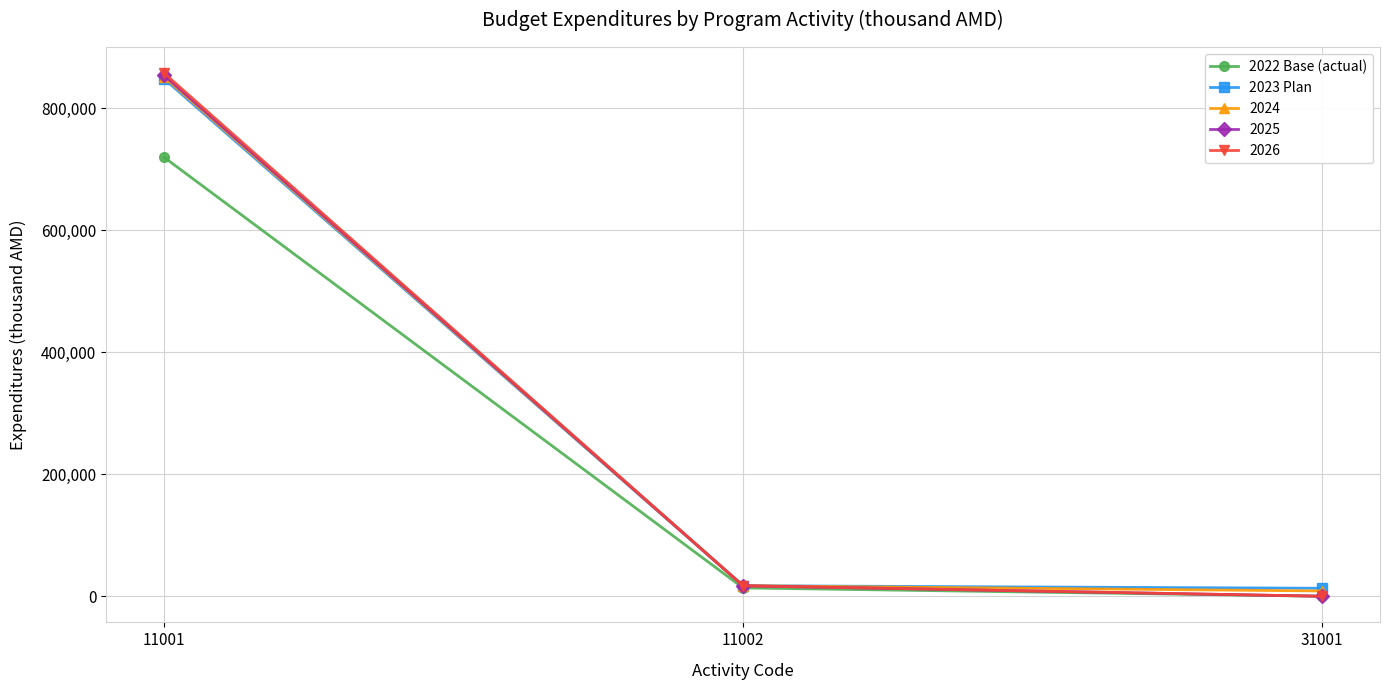

Is it true that 2026 equals 0.0 at 31001?

True